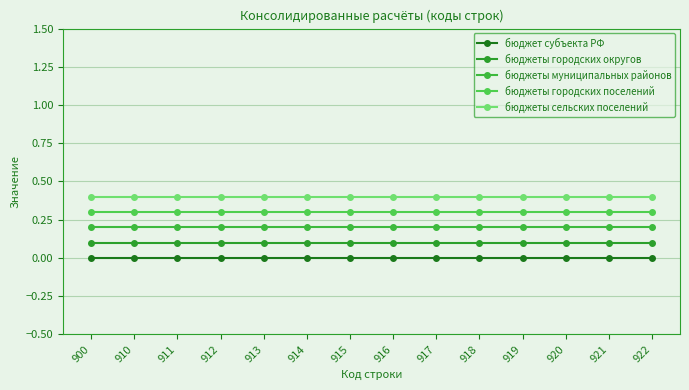

Is this an area chart (filled region under the line)?

No